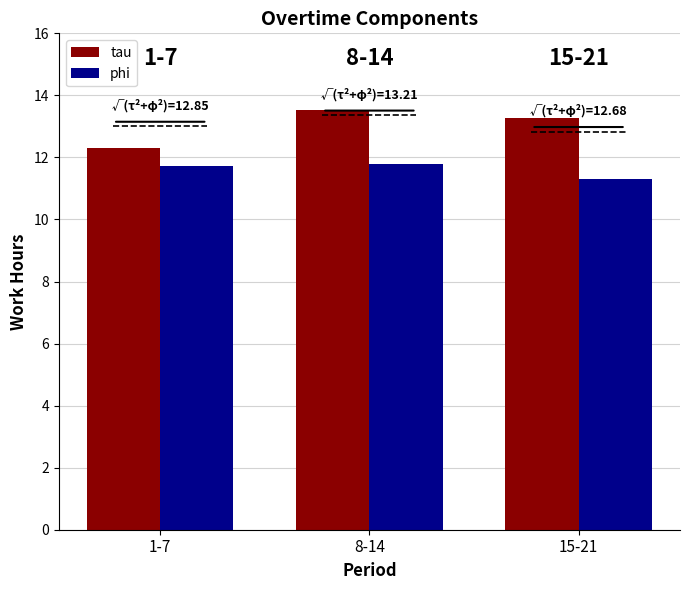

At which category is the sum across all series the highest?

8-14